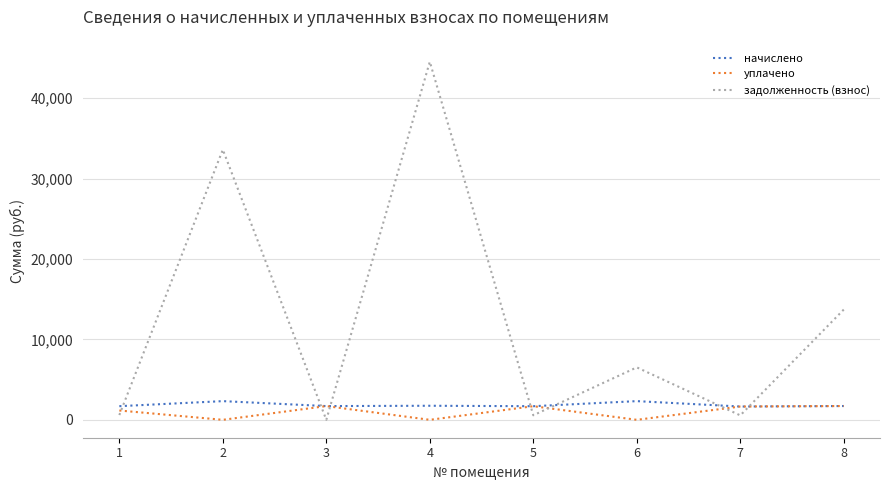

Which category has the highest value in the задолженность (взнос) series?

4